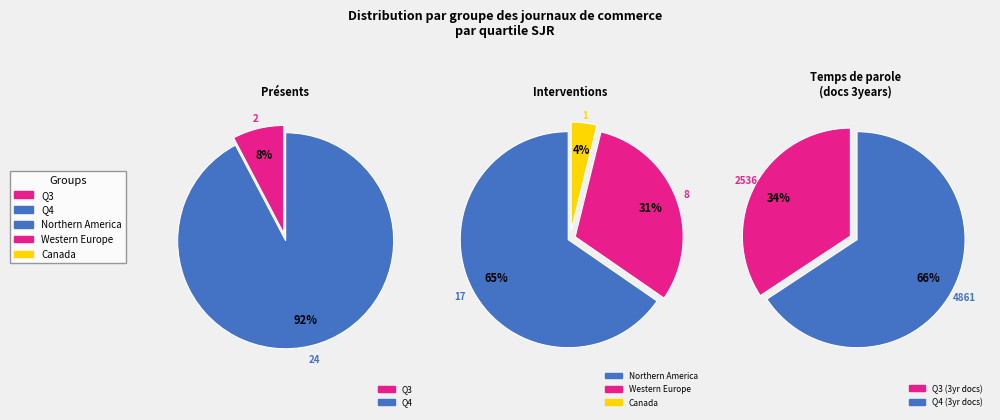

What is the smallest slice in the pie chart?

Q3